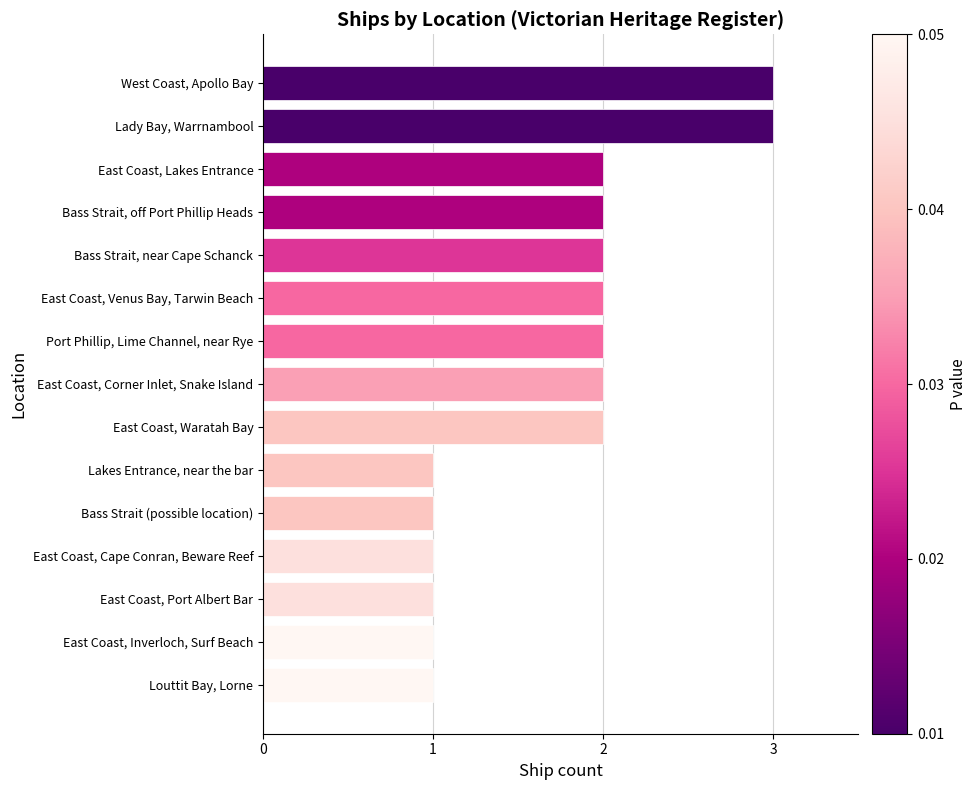

What is the difference between the second highest and second lowest values?

2